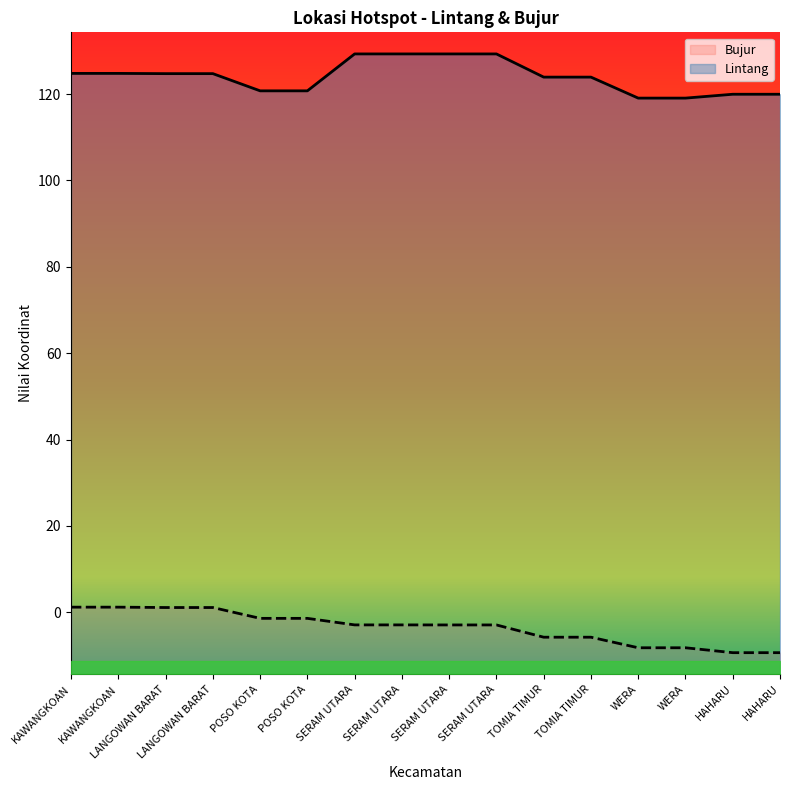

What is the spread (max minus min) of values at SERAM UTARA?

132.2